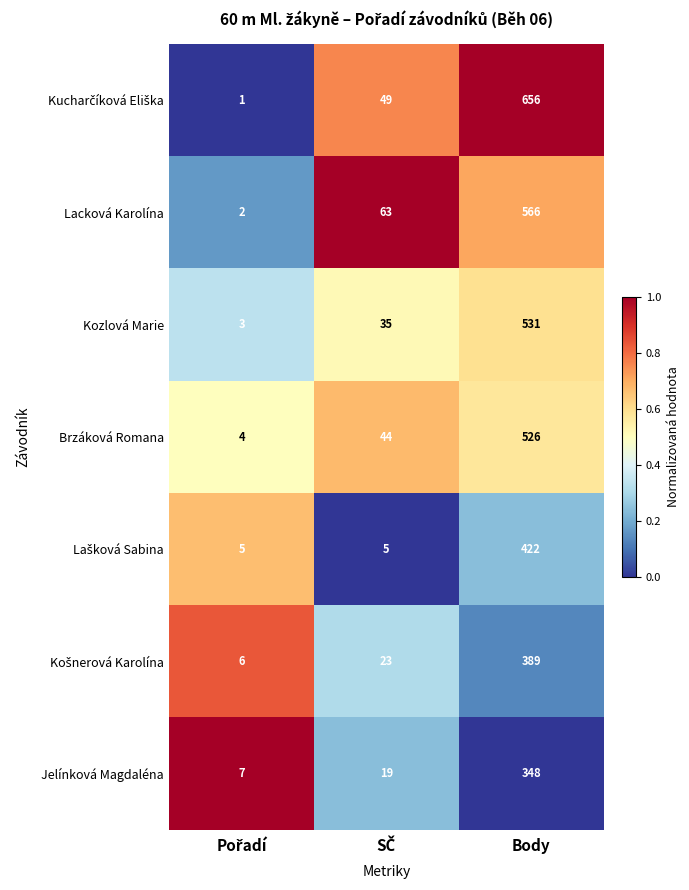

Count the number of categories in the chart.

3